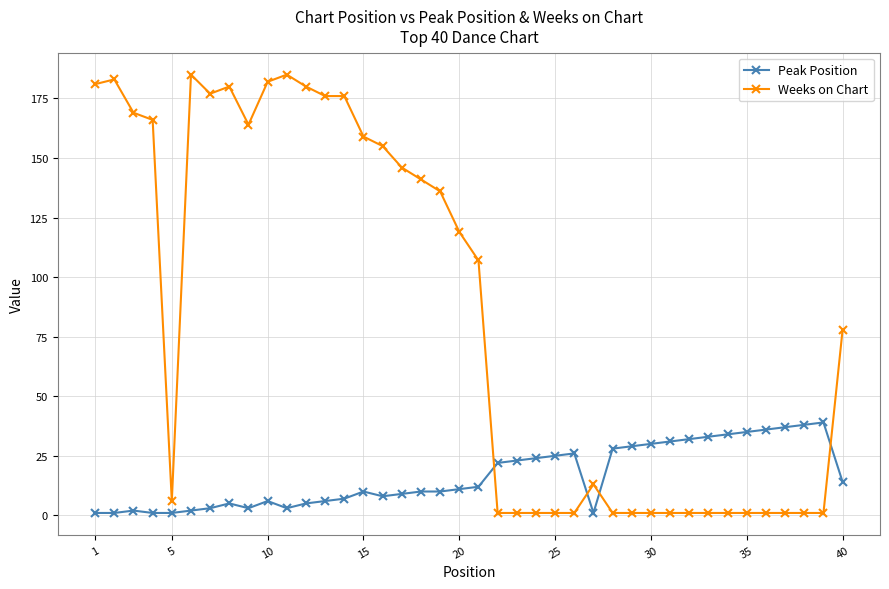

List the series in order of their peak value, lowest first.

Peak Position, Weeks on Chart